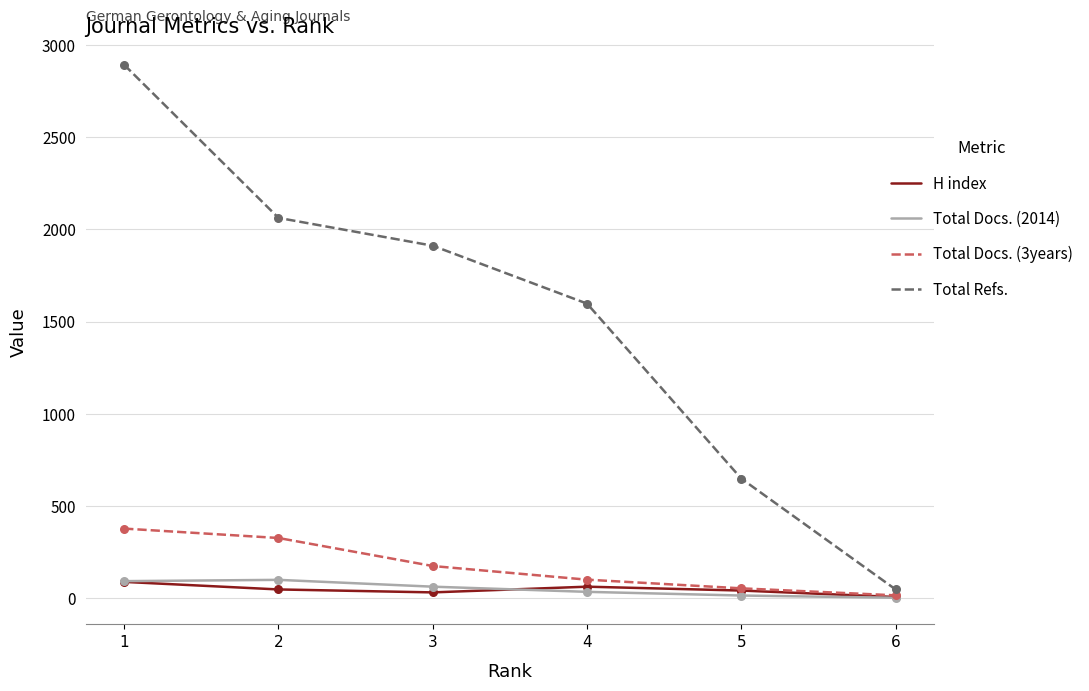

Is the value of Total Refs. at 2 greater than the value of Total Docs. (3years) at 5?

Yes